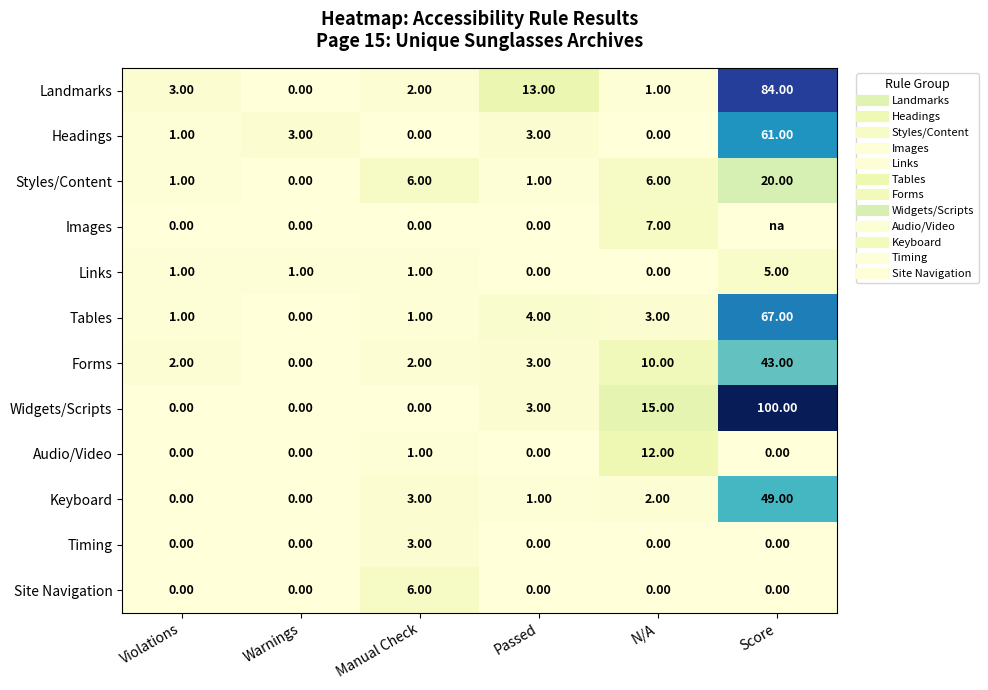

At how many categories does at least one series exceed 45?

1